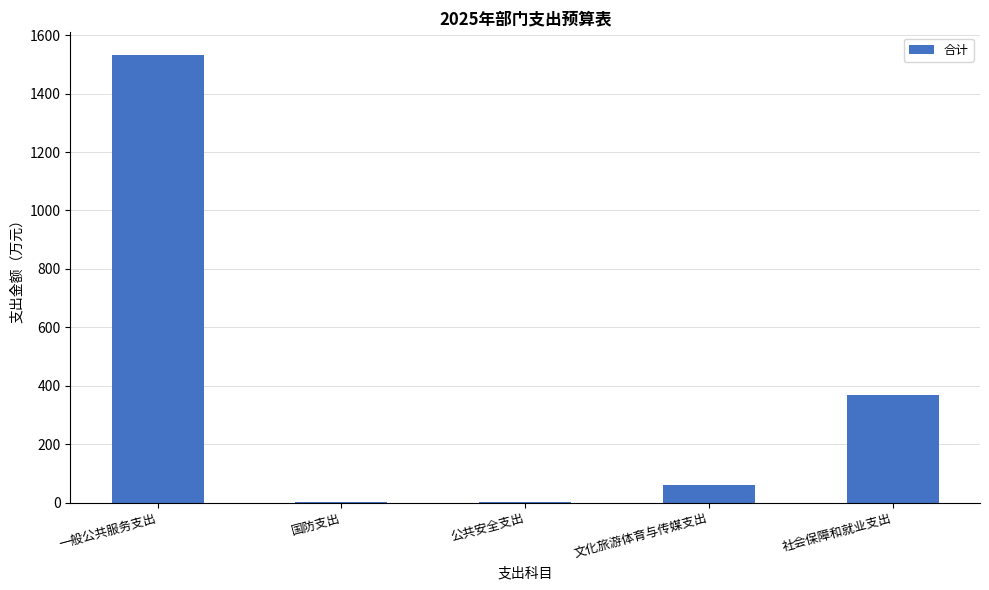

The value at 社会保障和就业支出 is 369.7. True or false?

True